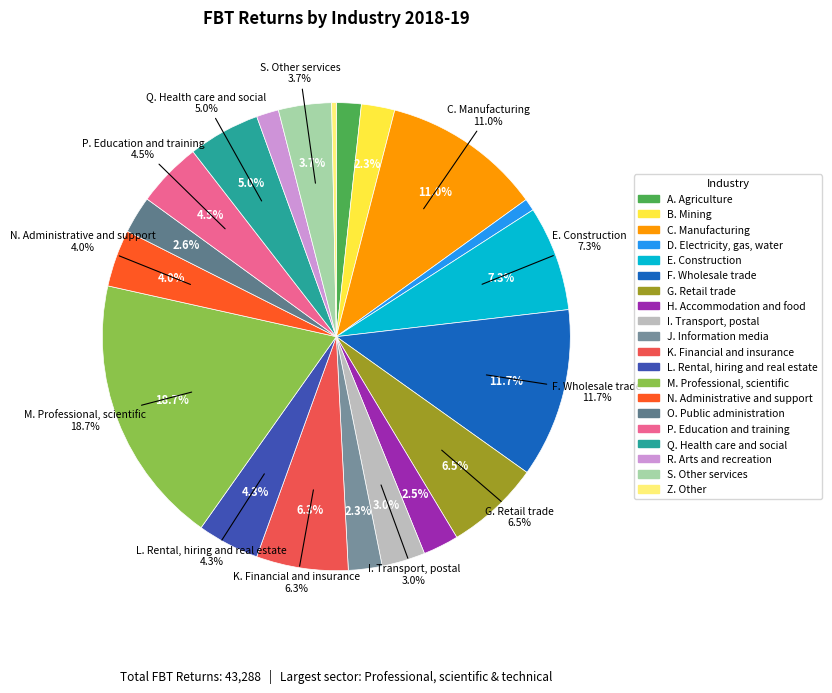

Is it true that E. Construction is 1% of the pie?

False